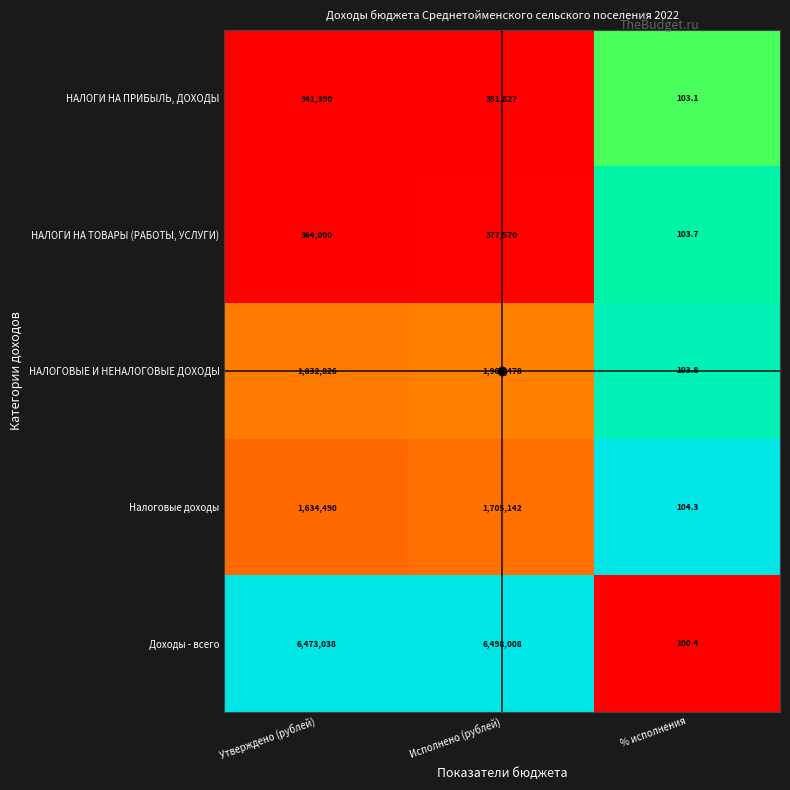

Which series changed the most between Утверждено (рублей) and % исполнения?

Доходы - всего